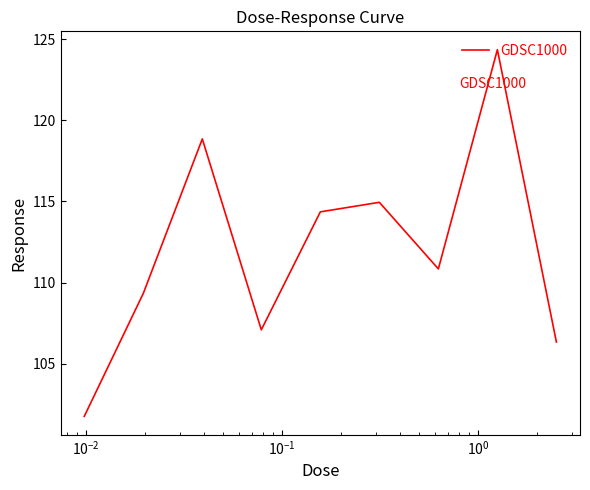

Count the number of data series in this chart.

1